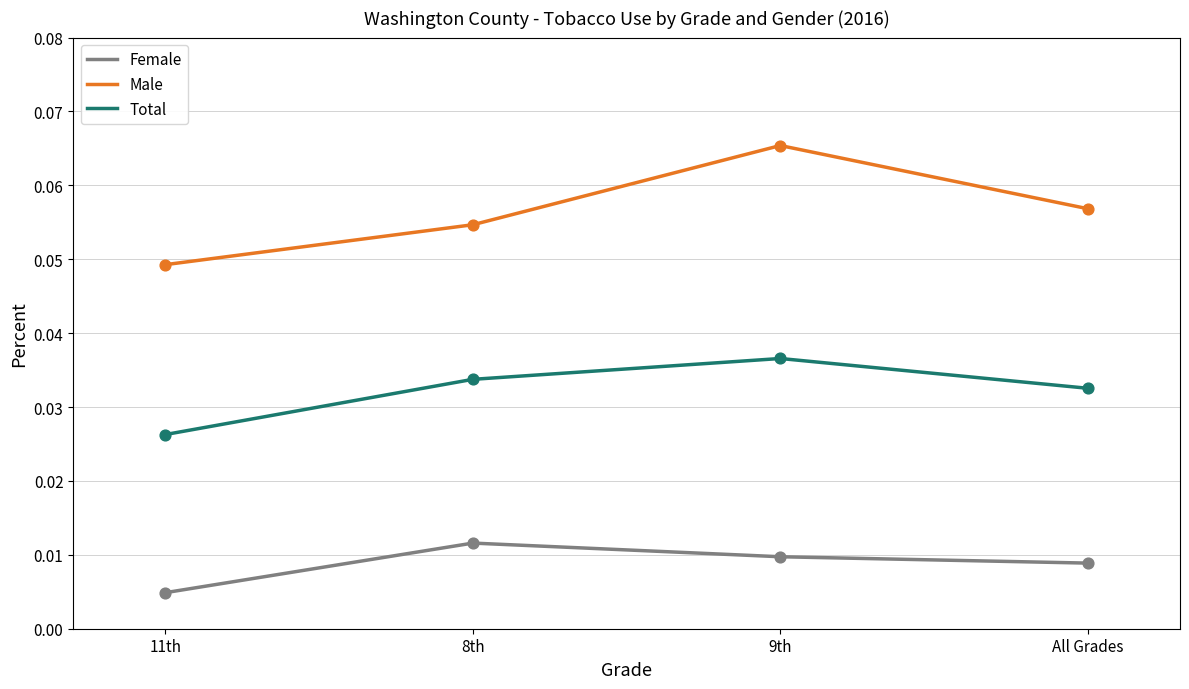

At how many categories does at least one series exceed 0?

4